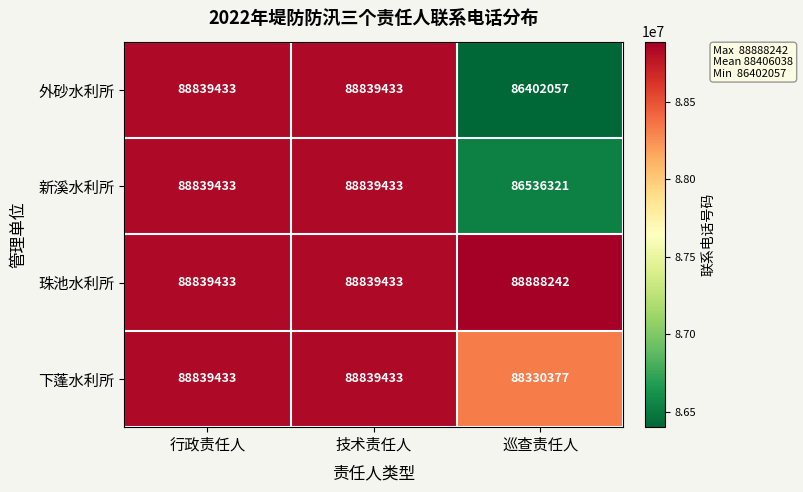

What is the difference between the highest and lowest values at 巡查责任人?

2486185